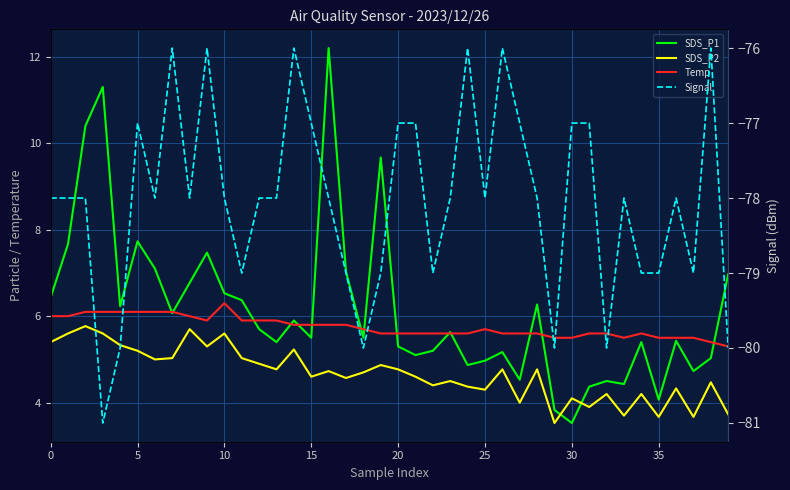

Reading left to right, list all the values displayed in this chart.

SDS_P1: 6.4	7.7	10.4	11.3	6.2	7.7	7.1	6.1	6.8	7.5	6.5	6.4	5.7	5.4	5.9	5.5	12.2	7.0	5.5	9.7	5.3	5.1	5.2	5.6	4.9	5.0	5.2	4.5	6.3	3.8	3.5	4.4	4.5	4.4	5.4	4.1	5.4	4.7	5.0	7.0
SDS_P2: 5.4	5.6	5.8	5.6	5.3	5.2	5.0	5.0	5.7	5.3	5.6	5.0	4.9	4.8	5.2	4.6	4.7	4.6	4.7	4.9	4.8	4.6	4.4	4.5	4.4	4.3	4.8	4.0	4.8	3.5	4.1	3.9	4.2	3.7	4.2	3.7	4.3	3.7	4.5	3.7
Temp: 6.0	6.0	6.1	6.1	6.1	6.1	6.1	6.1	6.0	5.9	6.3	5.9	5.9	5.9	5.8	5.8	5.8	5.8	5.7	5.6	5.6	5.6	5.6	5.6	5.6	5.7	5.6	5.6	5.6	5.5	5.5	5.6	5.6	5.5	5.6	5.5	5.5	5.5	5.4	5.3
Signal: -78.0	-78.0	-78.0	-81.0	-80.0	-77.0	-78.0	-76.0	-78.0	-76.0	-78.0	-79.0	-78.0	-78.0	-76.0	-77.0	-78.0	-79.0	-80.0	-79.0	-77.0	-77.0	-79.0	-78.0	-76.0	-78.0	-76.0	-77.0	-78.0	-80.0	-77.0	-77.0	-80.0	-78.0	-79.0	-79.0	-78.0	-79.0	-76.0	-80.0